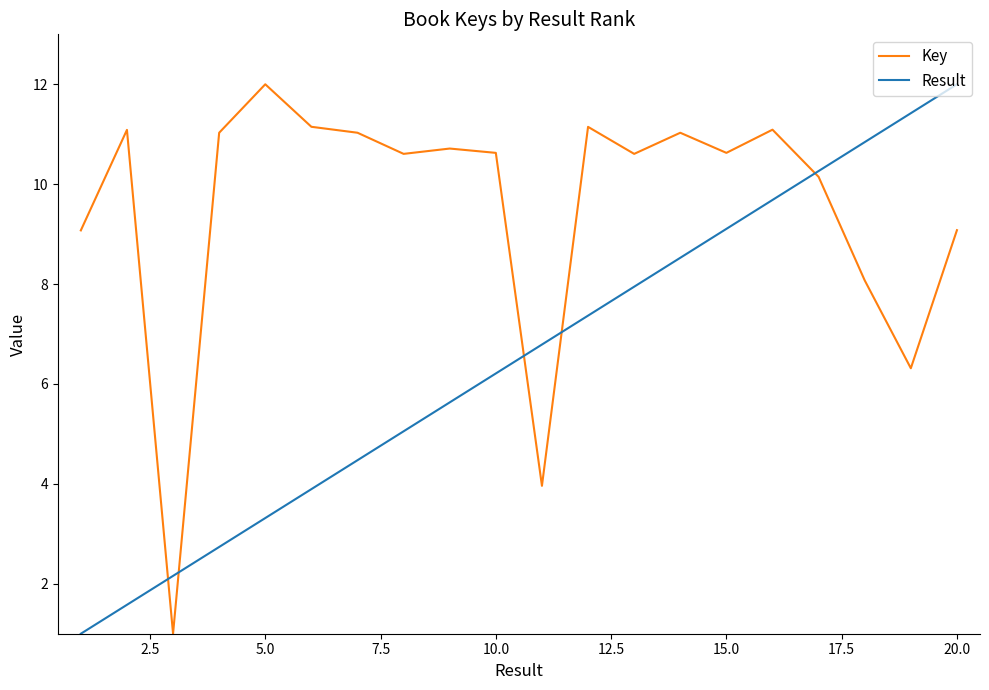

Is this an area chart (filled region under the line)?

No